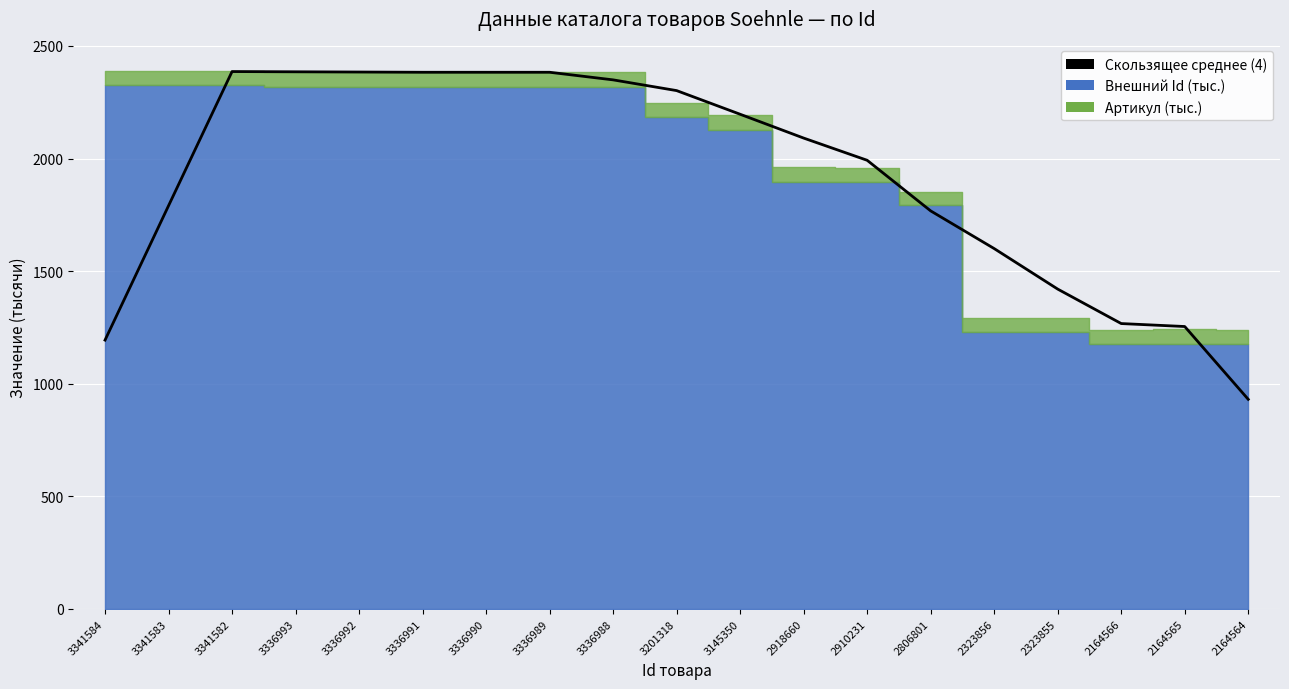

Reading left to right, transcribe all the data shown in this chart.

1193.7	1790.5	2386.4	2385.3	2384.3	2383.2	2383.2	2383.2	2349.5	2301.8	2196.7	2090.9	1992.3	1767.5	1600.2	1420.3	1267.2	1254.0	930.7